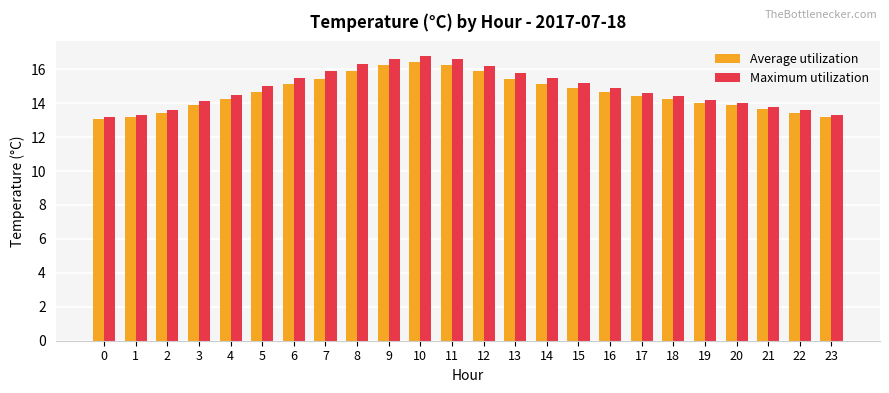

Which series has the largest range (max minus min)?

Maximum utilization